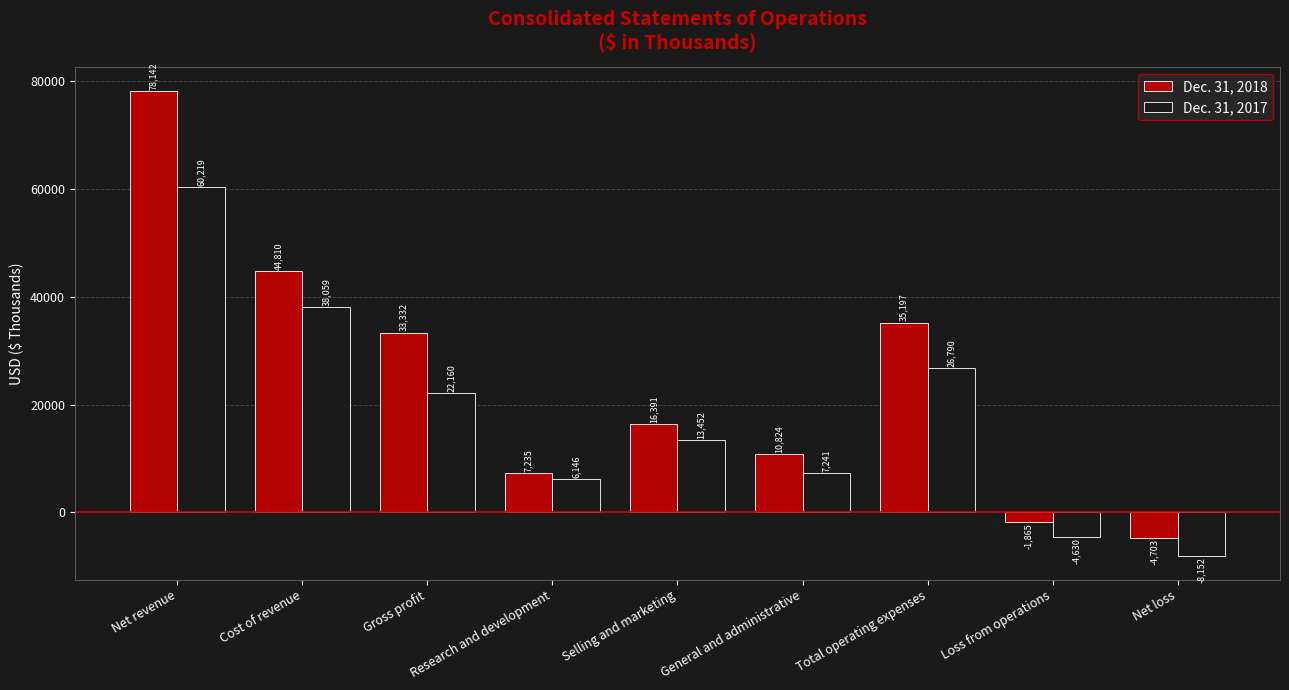

Where is Dec. 31, 2017 nearest to the value 26033?

Total operating expenses